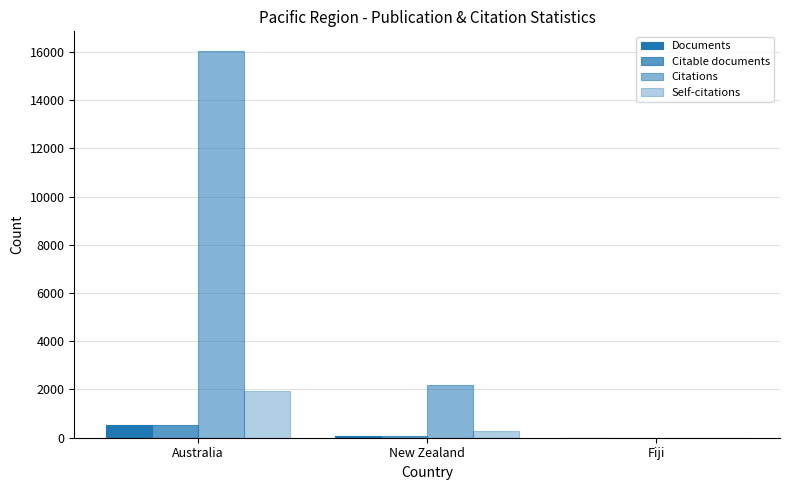

What is the maximum value shown in the chart?

16045